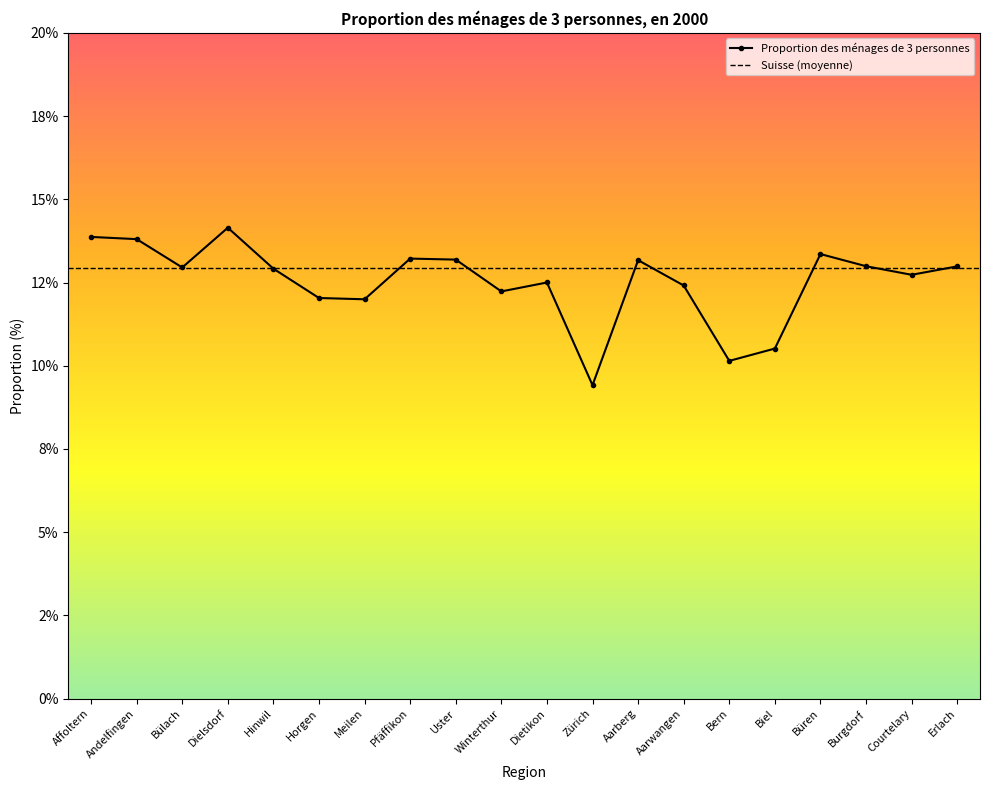

The value at Erlach is 5.2. True or false?

False